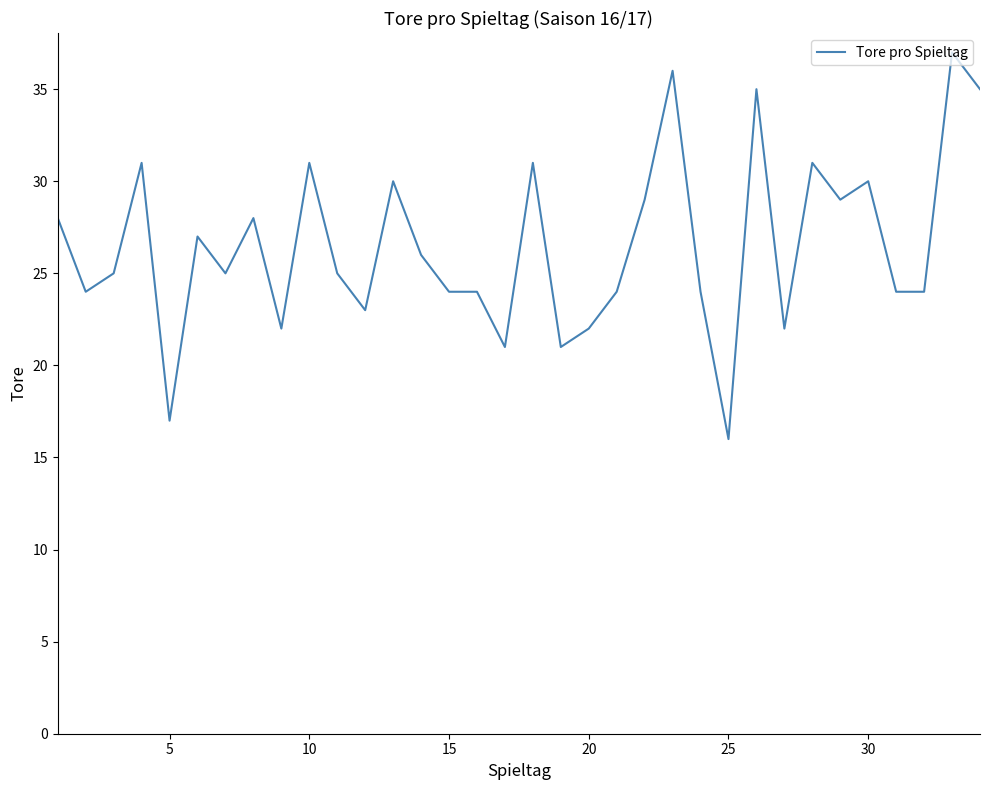

What is the minimum value shown in the chart?

16